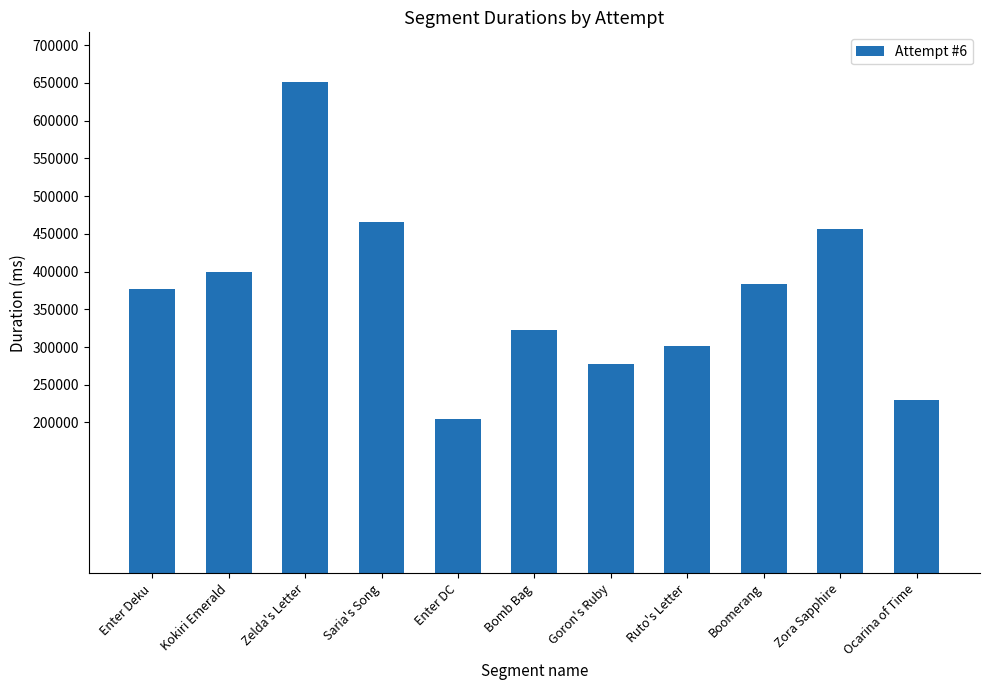

What position from the right is Saria's Song?

8